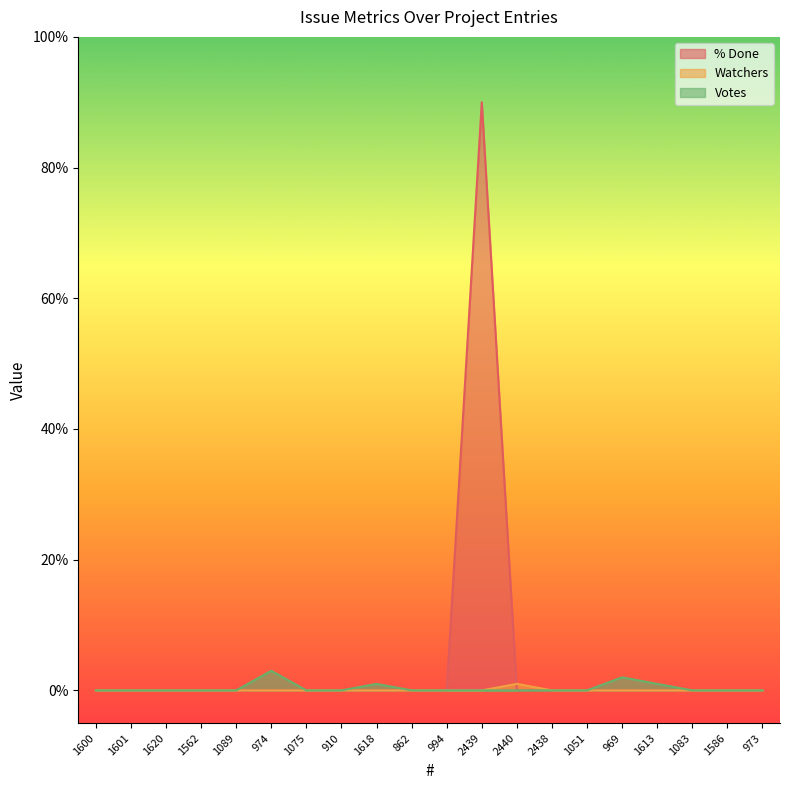

True or false: % Done and Votes cross at least once.

False